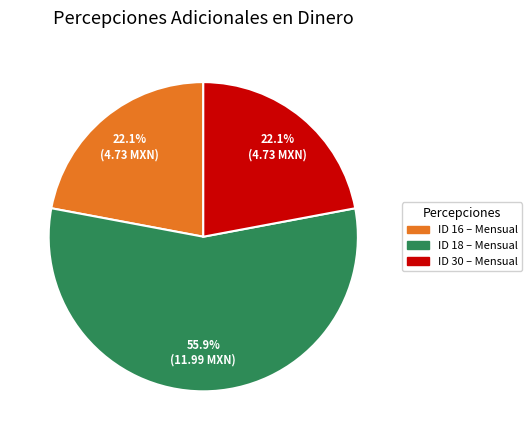

Which slice represents more than half of the pie?

ID 18 – Mensual